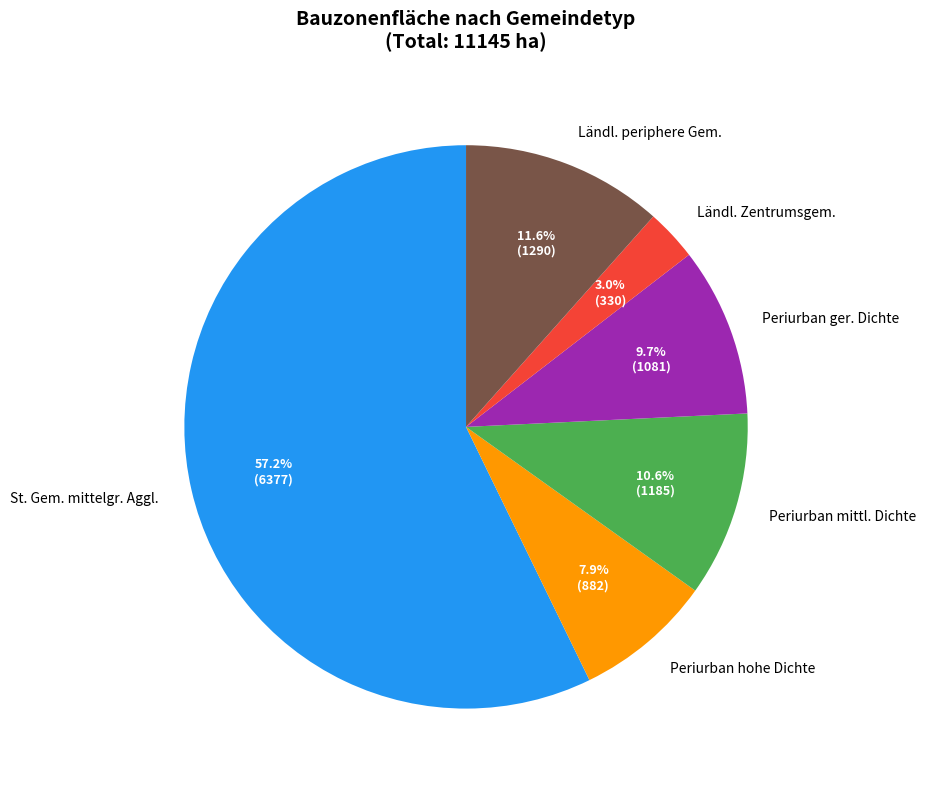

Between Periurban mittl. Dichte and Periurban hohe Dichte, which is larger?

Periurban mittl. Dichte